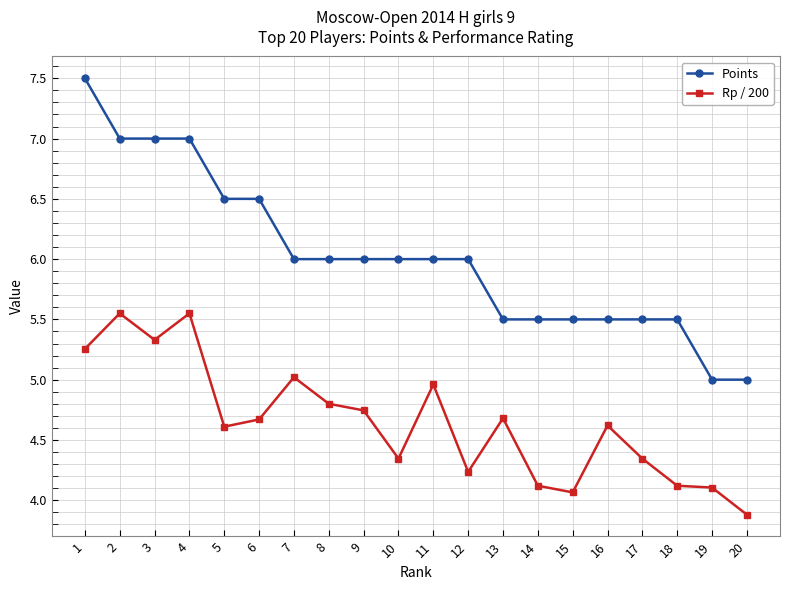

Is it true that Points equals 6.0 at 12?

True